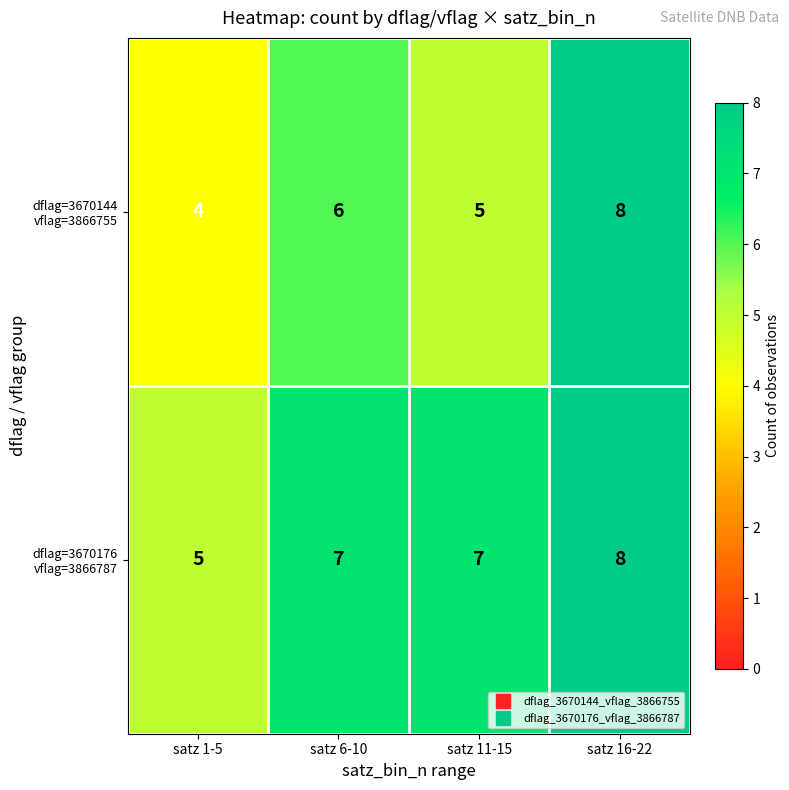

How many distinct data groups are displayed?

2